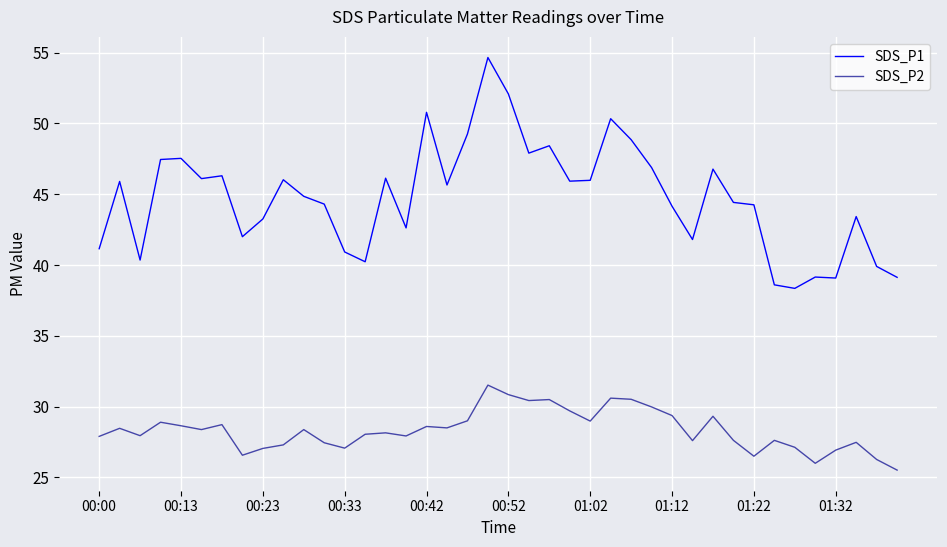

True or false: SDS_P1 and SDS_P2 cross at least once.

False